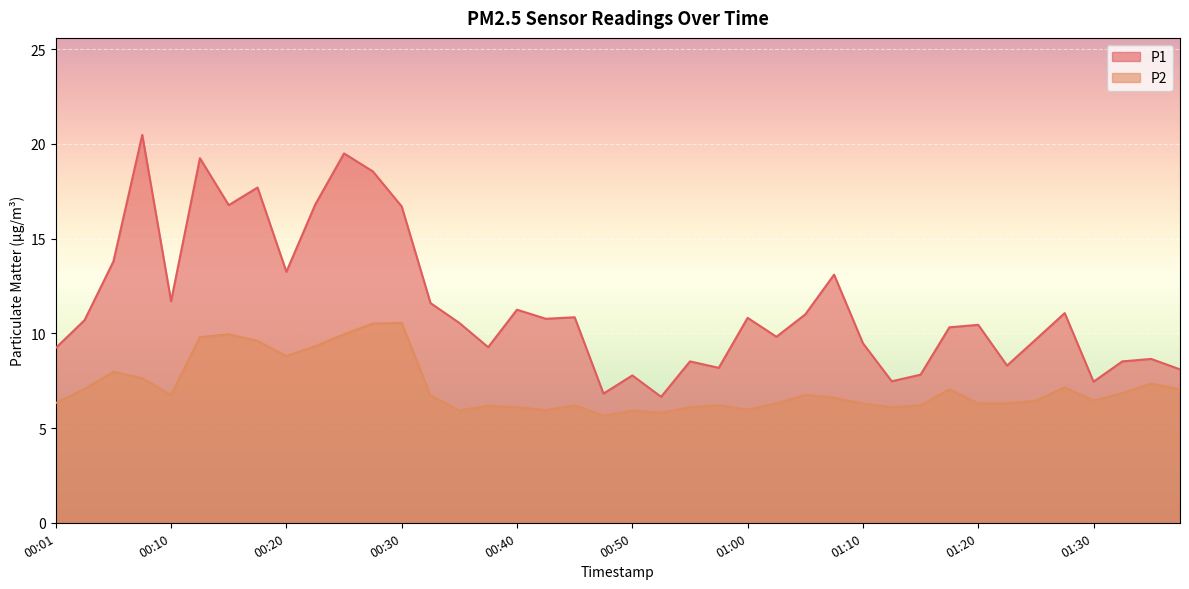

What is the difference between the highest and lowest values at 01:22?

2.0